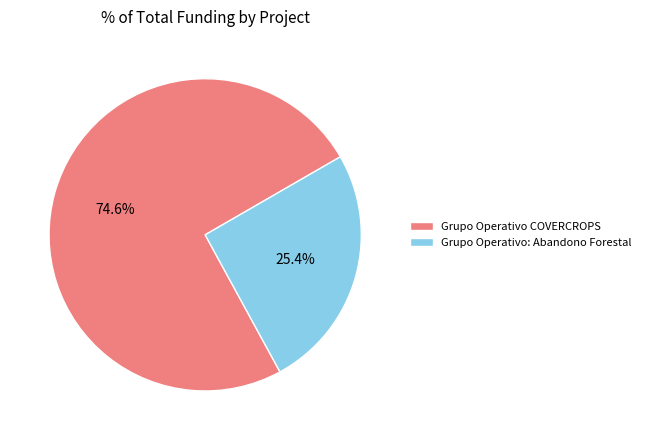

Is it true that Grupo Operativo COVERCROPS is 75% of the pie?

True